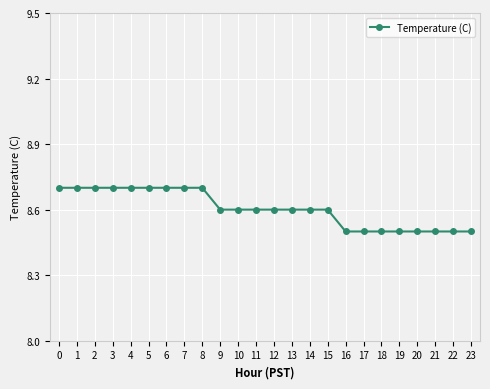

What is the smallest value displayed?

8.5